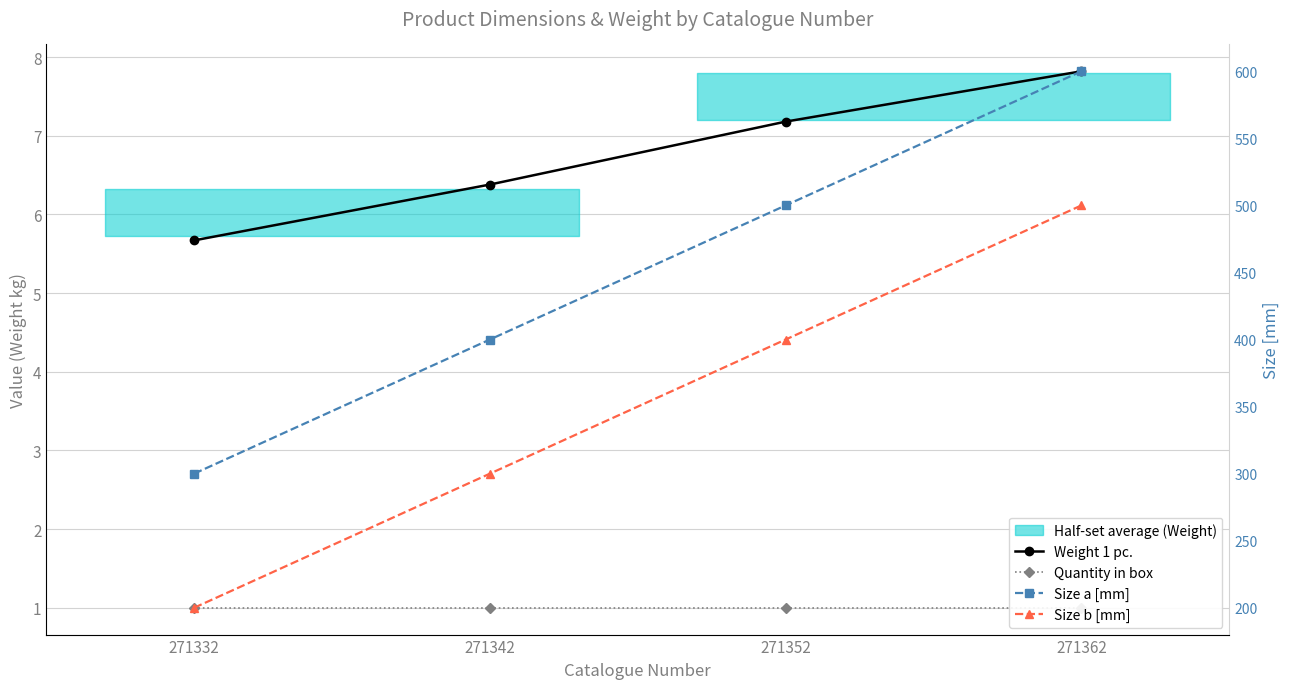

Rank the series at 271362 from lowest to highest value.

Quantity in box, Weight 1 pc., Size b [mm], Size a [mm]